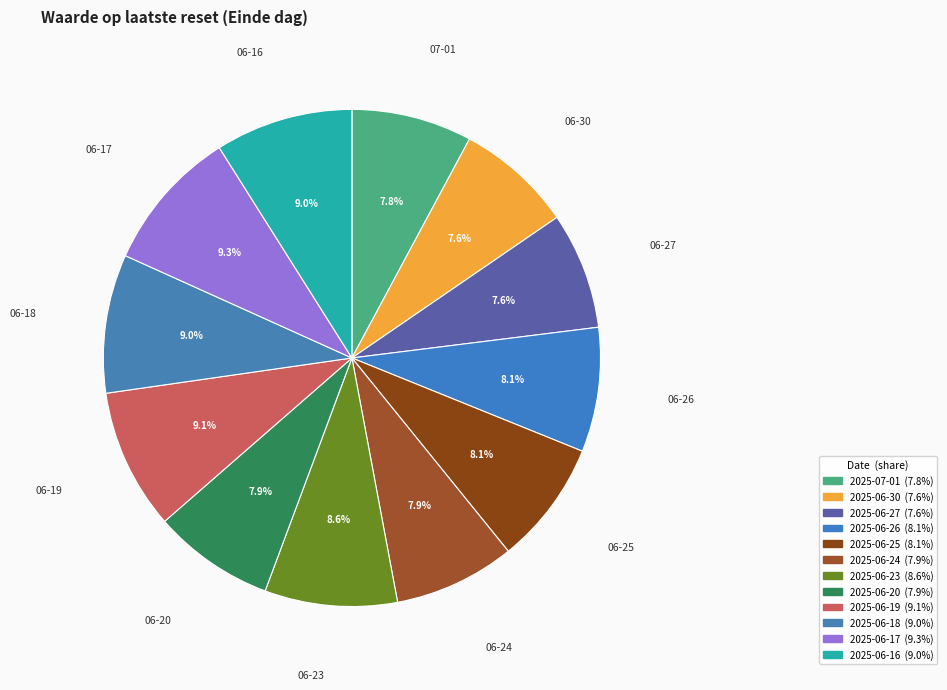

How many slices are in this pie chart?

12